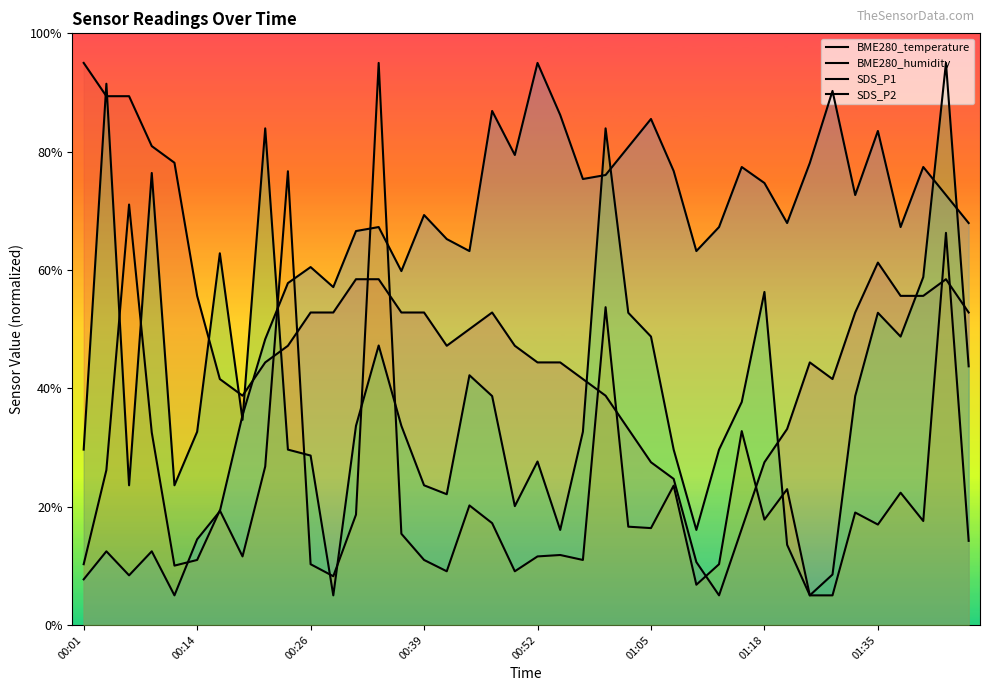

At how many categories does at least one series exceed 82?

13